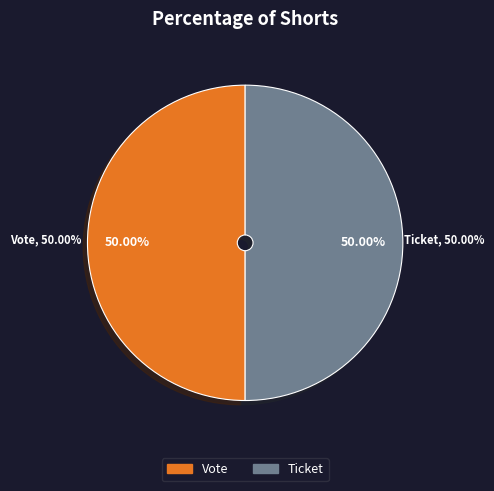

Which category has the smallest portion of the pie?

Ticket